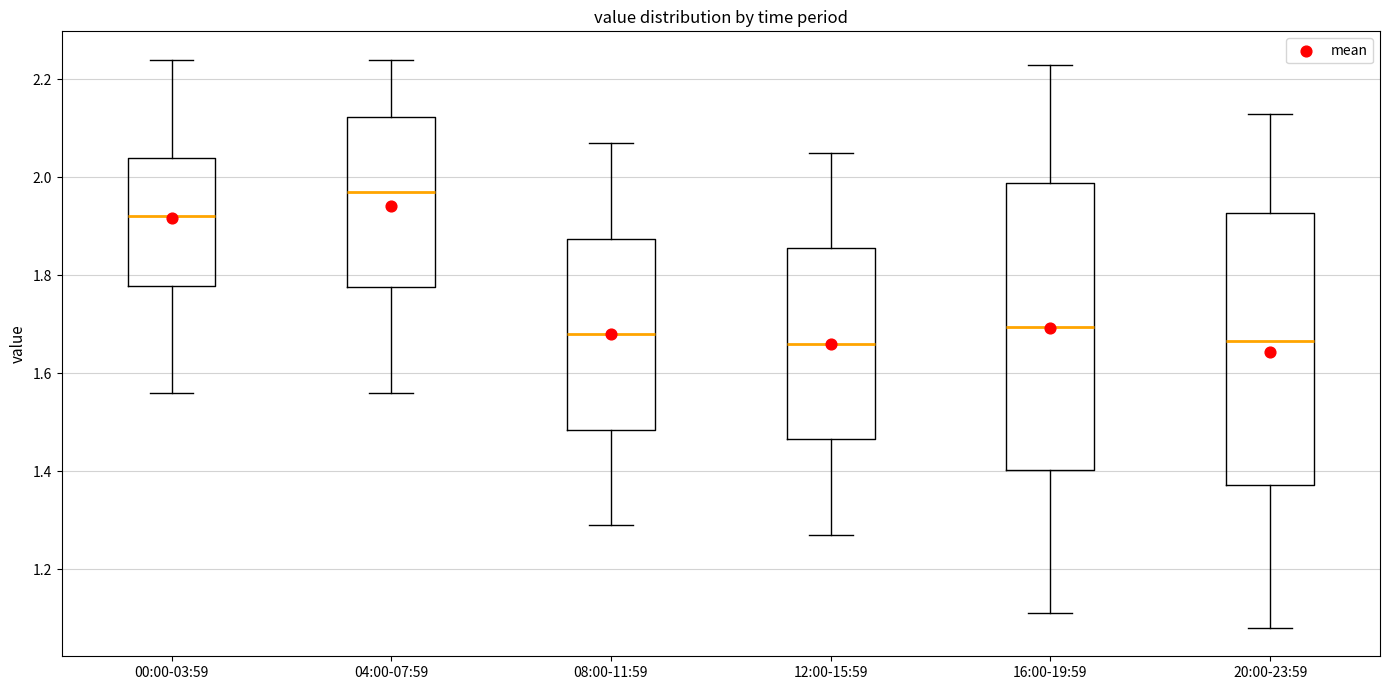

Reading left to right, transcribe this box plot: for each box, give where its median line is, the range the box spans, and where its two whiskers end, as read against the y-axis. The values are not printed on the chart, so give them approximately, as read against the axis.

00:00-03:59: median 1.92, box 1.78 to 2.04, whiskers 1.56 to 2.24
04:00-07:59: median 1.98, box 1.78 to 2.12, whiskers 1.56 to 2.24
08:00-11:59: median 1.68, box 1.48 to 1.88, whiskers 1.30 to 2.08
12:00-15:59: median 1.66, box 1.46 to 1.86, whiskers 1.28 to 2.06
16:00-19:59: median 1.70, box 1.40 to 1.98, whiskers 1.12 to 2.24
20:00-23:59: median 1.66, box 1.38 to 1.92, whiskers 1.08 to 2.14